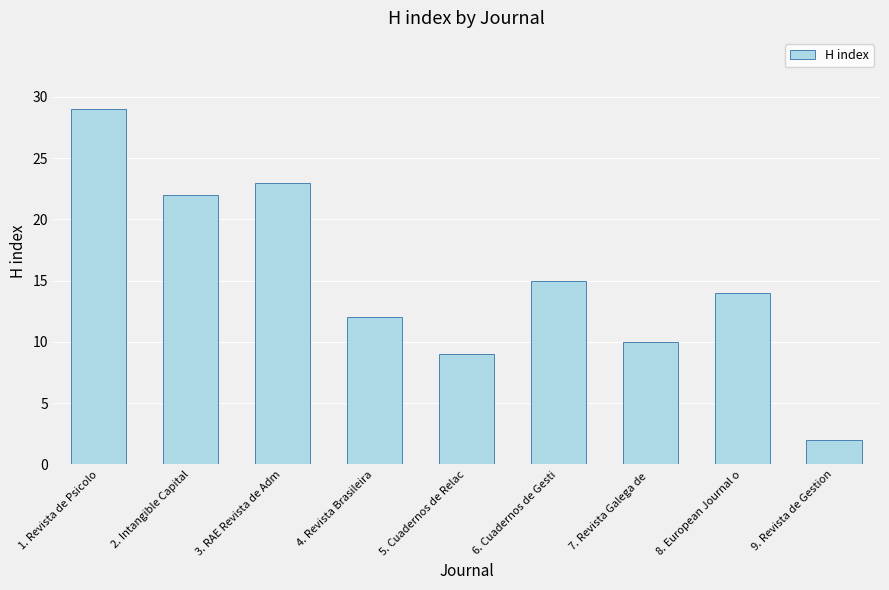

Reading left to right, list all the values displayed in this chart.

29	22	23	12	9	15	10	14	2